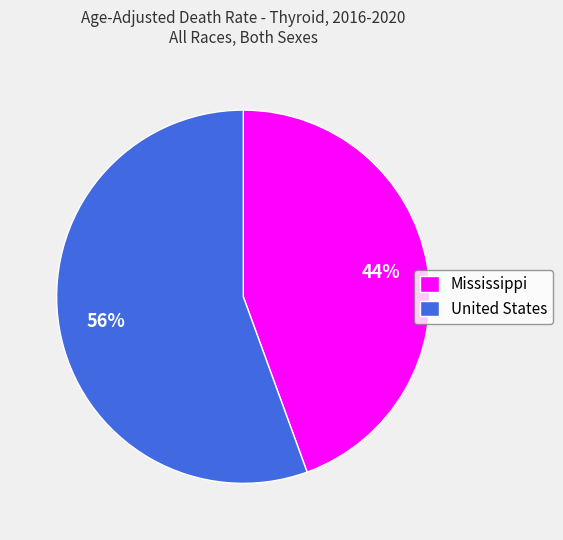

The Mississippi slice represents 44% of the pie. True or false?

True